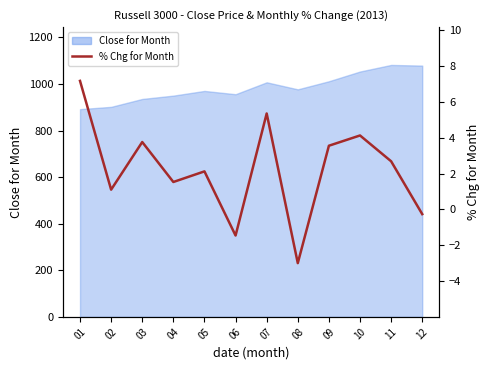

How many points are lower than both their immediate neighbors (excluding endpoints)?

4